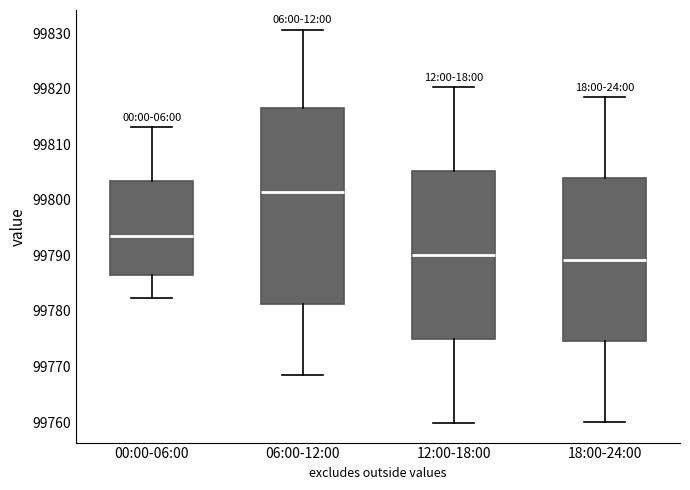

Which box is the tallest, from its lower edge to its upper edge?

06:00-12:00